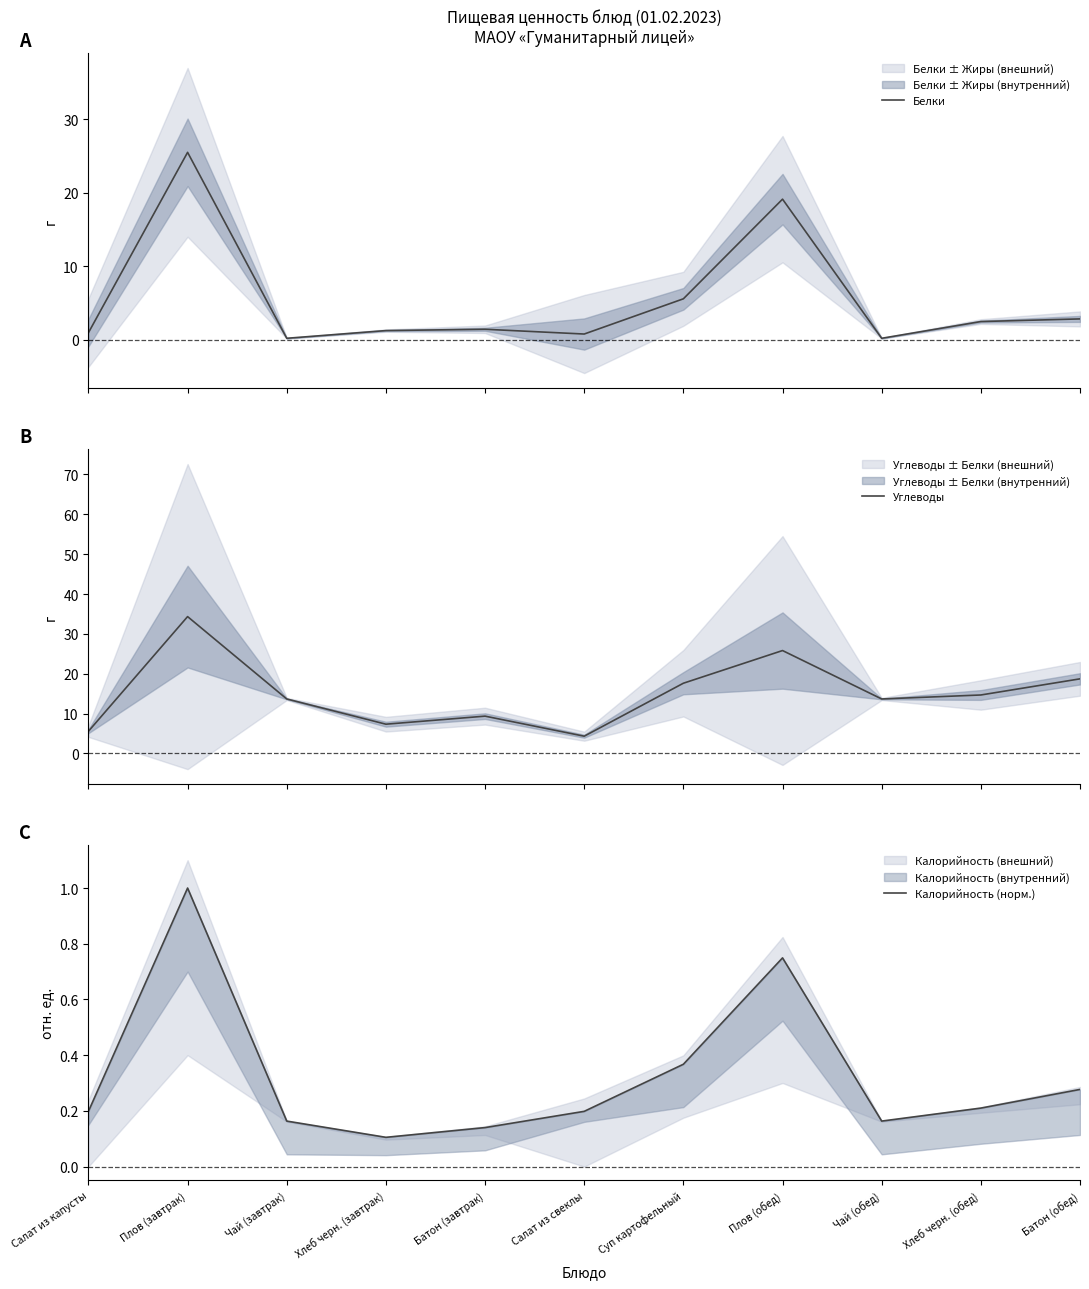

Which series has the largest total across all categories?

Углеводы